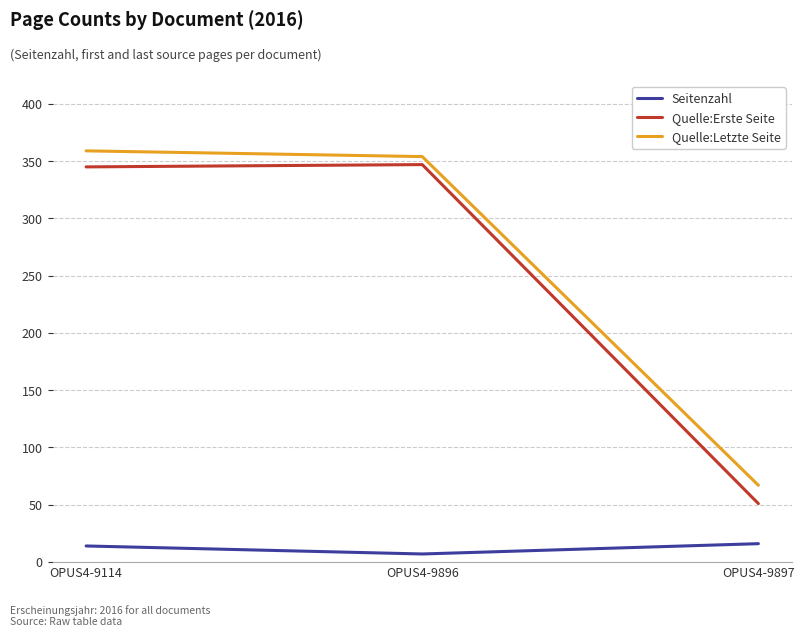

Count the number of data series in this chart.

3